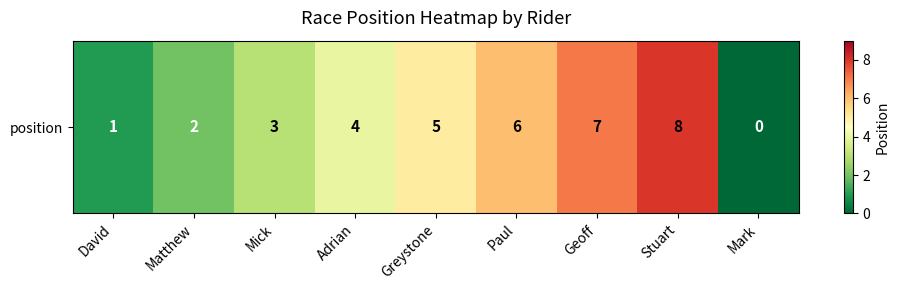

What is the greatest value displayed?

8